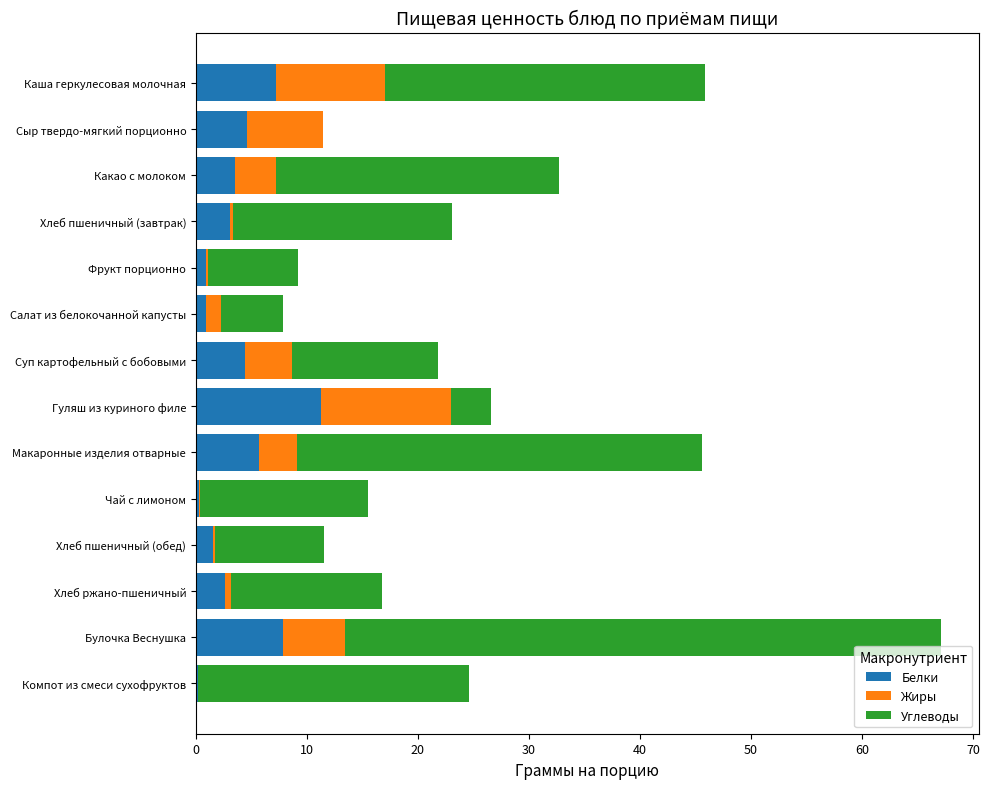

At which category is the sum across all series the highest?

Булочка Веснушка